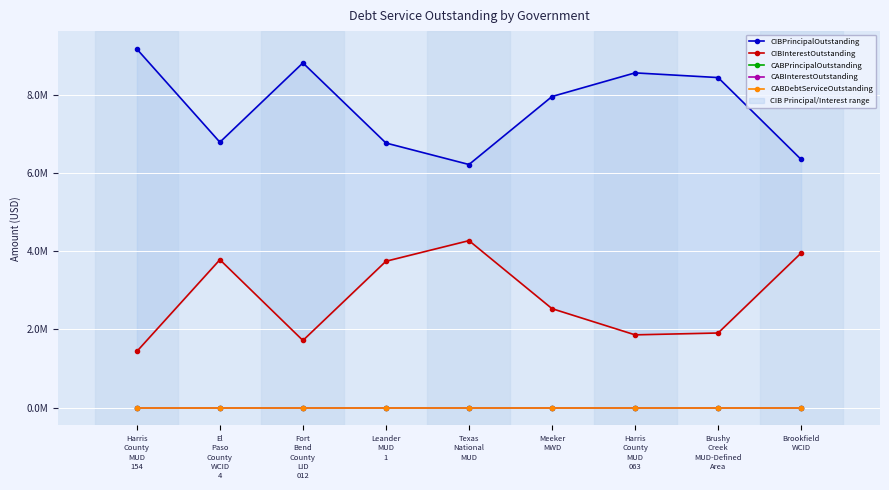

Reading left to right, what are all the values shown in this chart?

CIBPrincipalOutstanding: Harris
County
MUD
154=9175000.0	El
Paso
County
WCID
4=6791000.0	Fort
Bend
County
LID
012=8820000.0	Leander
MUD
1=6770000.0	Texas
National
MUD=6220000.0	Meeker
MWD=7960000.0	Harris
County
MUD
063=8565000.0	Brushy
Creek
MUD-Defined
Area=8445000.0	Brookfield
WCID=6350000.0
CIBInterestOutstanding: Harris
County
MUD
154=1436891.8	El
Paso
County
WCID
4=3783703.2	Fort
Bend
County
LID
012=1716900.0	Leander
MUD
1=3744407.6	Texas
National
MUD=4271860.2	Meeker
MWD=2530851.0	Harris
County
MUD
063=1860862.5	Brushy
Creek
MUD-Defined
Area=1907806.5	Brookfield
WCID=3954181.2
CABPrincipalOutstanding: Harris
County
MUD
154=0.0	El
Paso
County
WCID
4=0.0	Fort
Bend
County
LID
012=0.0	Leander
MUD
1=0.0	Texas
National
MUD=0.0	Meeker
MWD=0.0	Harris
County
MUD
063=0.0	Brushy
Creek
MUD-Defined
Area=0.0	Brookfield
WCID=0.0
CABInterestOutstanding: Harris
County
MUD
154=0.0	El
Paso
County
WCID
4=0.0	Fort
Bend
County
LID
012=0.0	Leander
MUD
1=0.0	Texas
National
MUD=0.0	Meeker
MWD=0.0	Harris
County
MUD
063=0.0	Brushy
Creek
MUD-Defined
Area=0.0	Brookfield
WCID=0.0
CABDebtServiceOutstanding: Harris
County
MUD
154=0.0	El
Paso
County
WCID
4=0.0	Fort
Bend
County
LID
012=0.0	Leander
MUD
1=0.0	Texas
National
MUD=0.0	Meeker
MWD=0.0	Harris
County
MUD
063=0.0	Brushy
Creek
MUD-Defined
Area=0.0	Brookfield
WCID=0.0